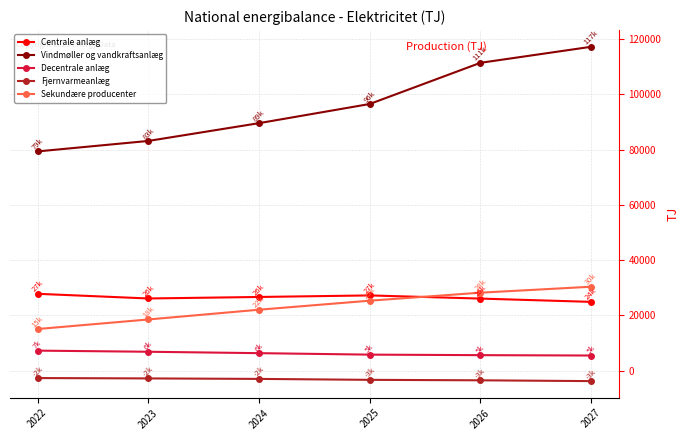

What are all the series names shown in the legend?

Centrale anlæg, Vindmøller og vandkraftsanlæg, Decentrale anlæg, Fjernvarmeanlæg, Sekundære producenter